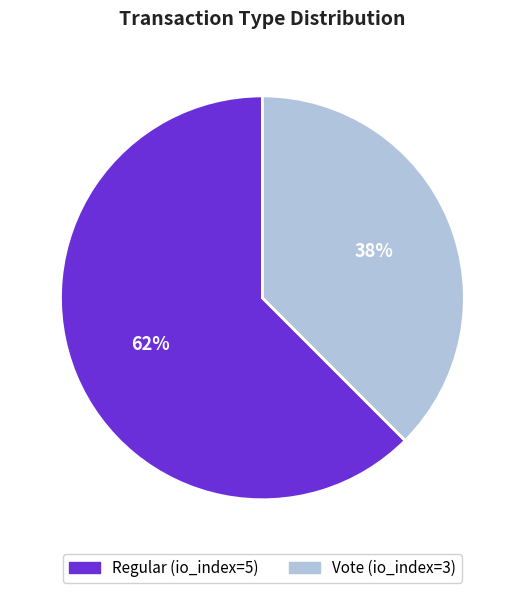

Count the number of slices in the pie.

2